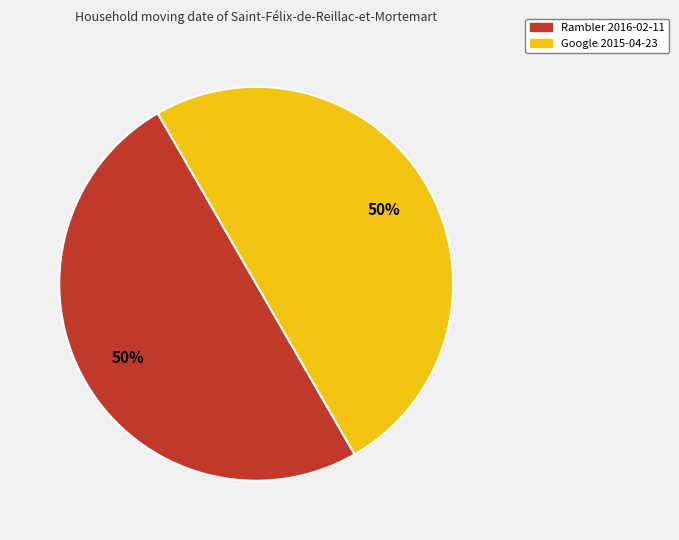

How many segments does this pie chart have?

2